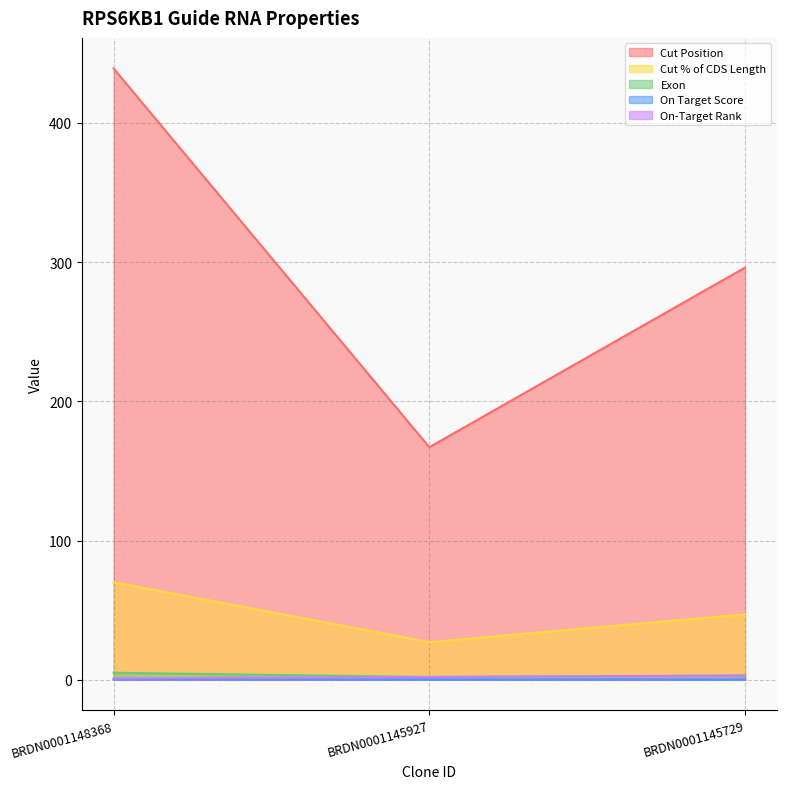

What is the minimum value shown in the chart?

0.2